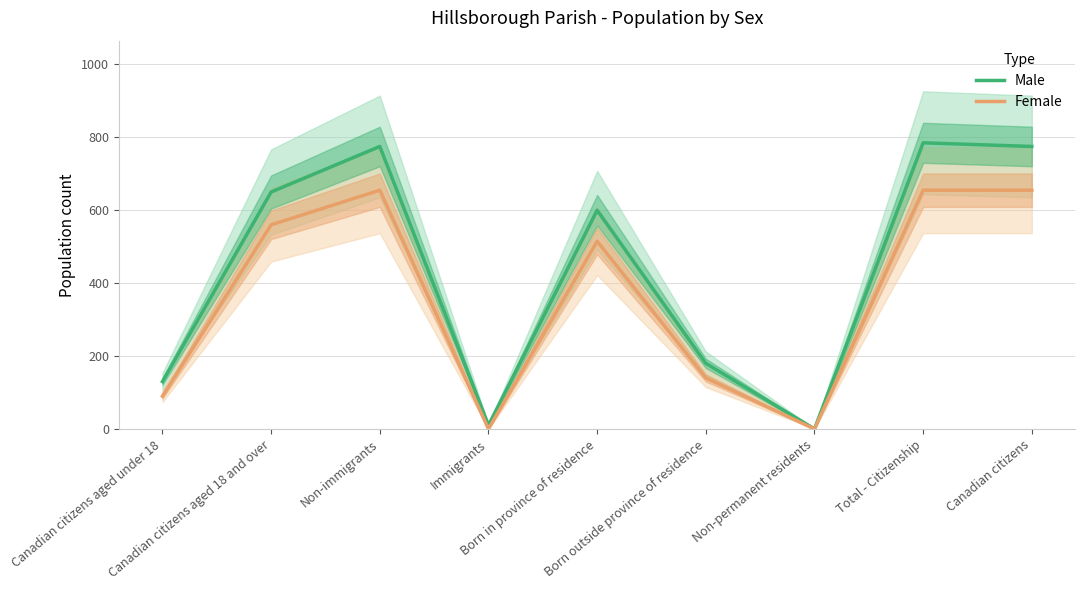

True or false: Female has a value of 655 at Non-immigrants.

True